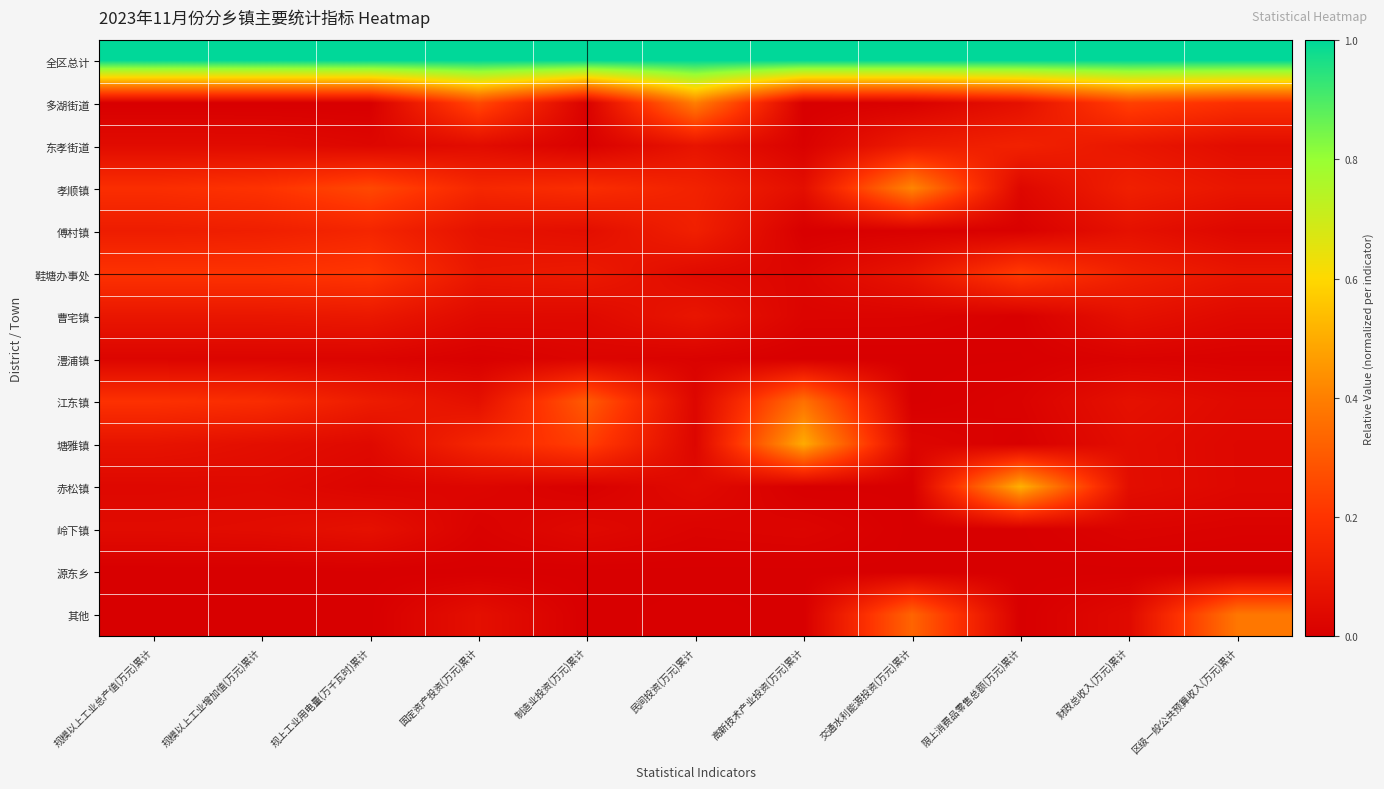

Reading right to left, extract all data points from this chart.

全区总计: 区级一般公共预算收入(万元)累计=1.0	财政总收入(万元)累计=1.0	限上消费品零售总额(万元)累计=1.0	交通水利能源投资(万元)累计=1.0	高新技术产业投资(万元)累计=1.0	民间投资(万元)累计=1.0	制造业投资(万元)累计=1.0	固定资产投资(万元)累计=1.0	规上工业用电量(万千瓦时)累计=1.0	规模以上工业增加值(万元)累计=1.0	规模以上工业总产值(万元)累计=1.0
多湖街道: 区级一般公共预算收入(万元)累计=0.2	财政总收入(万元)累计=0.2	限上消费品零售总额(万元)累计=0.1	交通水利能源投资(万元)累计=0.0	高新技术产业投资(万元)累计=0.0	民间投资(万元)累计=0.4	制造业投资(万元)累计=0.0	固定资产投资(万元)累计=0.3	规上工业用电量(万千瓦时)累计=0.0	规模以上工业增加值(万元)累计=0.0	规模以上工业总产值(万元)累计=0.0
东孝街道: 区级一般公共预算收入(万元)累计=0.1	财政总收入(万元)累计=0.1	限上消费品零售总额(万元)累计=0.1	交通水利能源投资(万元)累计=0.1	高新技术产业投资(万元)累计=0.0	民间投资(万元)累计=0.1	制造业投资(万元)累计=0.0	固定资产投资(万元)累计=0.1	规上工业用电量(万千瓦时)累计=0.0	规模以上工业增加值(万元)累计=0.0	规模以上工业总产值(万元)累计=0.0
孝顺镇: 区级一般公共预算收入(万元)累计=0.1	财政总收入(万元)累计=0.1	限上消费品零售总额(万元)累计=0.0	交通水利能源投资(万元)累计=0.4	高新技术产业投资(万元)累计=0.1	民间投资(万元)累计=0.1	制造业投资(万元)累计=0.2	固定资产投资(万元)累计=0.2	规上工业用电量(万千瓦时)累计=0.3	规模以上工业增加值(万元)累计=0.2	规模以上工业总产值(万元)累计=0.2
傅村镇: 区级一般公共预算收入(万元)累计=0.0	财政总收入(万元)累计=0.1	限上消费品零售总额(万元)累计=0.0	交通水利能源投资(万元)累计=0.0	高新技术产业投资(万元)累计=0.0	民间投资(万元)累计=0.1	制造业投资(万元)累计=0.1	固定资产投资(万元)累计=0.1	规上工业用电量(万千瓦时)累计=0.1	规模以上工业增加值(万元)累计=0.1	规模以上工业总产值(万元)累计=0.1
鞋塘办事处: 区级一般公共预算收入(万元)累计=0.1	财政总收入(万元)累计=0.1	限上消费品零售总额(万元)累计=0.2	交通水利能源投资(万元)累计=0.1	高新技术产业投资(万元)累计=0.0	民间投资(万元)累计=0.0	制造业投资(万元)累计=0.1	固定资产投资(万元)累计=0.1	规上工业用电量(万千瓦时)累计=0.2	规模以上工业增加值(万元)累计=0.2	规模以上工业总产值(万元)累计=0.2
曹宅镇: 区级一般公共预算收入(万元)累计=0.0	财政总收入(万元)累计=0.1	限上消费品零售总额(万元)累计=0.0	交通水利能源投资(万元)累计=0.0	高新技术产业投资(万元)累计=0.0	民间投资(万元)累计=0.1	制造业投资(万元)累计=0.0	固定资产投资(万元)累计=0.0	规上工业用电量(万千瓦时)累计=0.1	规模以上工业增加值(万元)累计=0.1	规模以上工业总产值(万元)累计=0.1
澧浦镇: 区级一般公共预算收入(万元)累计=0.0	财政总收入(万元)累计=0.0	限上消费品零售总额(万元)累计=0.0	交通水利能源投资(万元)累计=0.0	高新技术产业投资(万元)累计=0.0	民间投资(万元)累计=0.0	制造业投资(万元)累计=0.0	固定资产投资(万元)累计=0.0	规上工业用电量(万千瓦时)累计=0.0	规模以上工业增加值(万元)累计=0.0	规模以上工业总产值(万元)累计=0.0
江东镇: 区级一般公共预算收入(万元)累计=0.0	财政总收入(万元)累计=0.1	限上消费品零售总额(万元)累计=0.0	交通水利能源投资(万元)累计=0.0	高新技术产业投资(万元)累计=0.4	民间投资(万元)累计=0.0	制造业投资(万元)累计=0.3	固定资产投资(万元)累计=0.1	规上工业用电量(万千瓦时)累计=0.1	规模以上工业增加值(万元)累计=0.2	规模以上工业总产值(万元)累计=0.2
塘雅镇: 区级一般公共预算收入(万元)累计=0.0	财政总收入(万元)累计=0.1	限上消费品零售总额(万元)累计=0.0	交通水利能源投资(万元)累计=0.0	高新技术产业投资(万元)累计=0.5	民间投资(万元)累计=0.0	制造业投资(万元)累计=0.2	固定资产投资(万元)累计=0.1	规上工业用电量(万千瓦时)累计=0.0	规模以上工业增加值(万元)累计=0.1	规模以上工业总产值(万元)累计=0.1
赤松镇: 区级一般公共预算收入(万元)累计=0.0	财政总收入(万元)累计=0.1	限上消费品零售总额(万元)累计=0.5	交通水利能源投资(万元)累计=0.0	高新技术产业投资(万元)累计=0.0	民间投资(万元)累计=0.0	制造业投资(万元)累计=0.0	固定资产投资(万元)累计=0.0	规上工业用电量(万千瓦时)累计=0.0	规模以上工业增加值(万元)累计=0.0	规模以上工业总产值(万元)累计=0.0
岭下镇: 区级一般公共预算收入(万元)累计=0.0	财政总收入(万元)累计=0.0	限上消费品零售总额(万元)累计=0.0	交通水利能源投资(万元)累计=0.0	高新技术产业投资(万元)累计=0.0	民间投资(万元)累计=0.0	制造业投资(万元)累计=0.0	固定资产投资(万元)累计=0.0	规上工业用电量(万千瓦时)累计=0.1	规模以上工业增加值(万元)累计=0.1	规模以上工业总产值(万元)累计=0.0
源东乡: 区级一般公共预算收入(万元)累计=0.0	财政总收入(万元)累计=0.0	限上消费品零售总额(万元)累计=0.0	交通水利能源投资(万元)累计=0.0	高新技术产业投资(万元)累计=0.0	民间投资(万元)累计=0.0	制造业投资(万元)累计=0.0	固定资产投资(万元)累计=0.0	规上工业用电量(万千瓦时)累计=0.0	规模以上工业增加值(万元)累计=0.0	规模以上工业总产值(万元)累计=0.0
其他: 区级一般公共预算收入(万元)累计=0.4	财政总收入(万元)累计=0.0	限上消费品零售总额(万元)累计=0.0	交通水利能源投资(万元)累计=0.3	高新技术产业投资(万元)累计=0.0	民间投资(万元)累计=0.0	制造业投资(万元)累计=0.0	固定资产投资(万元)累计=0.1	规上工业用电量(万千瓦时)累计=0.0	规模以上工业增加值(万元)累计=0.0	规模以上工业总产值(万元)累计=0.0